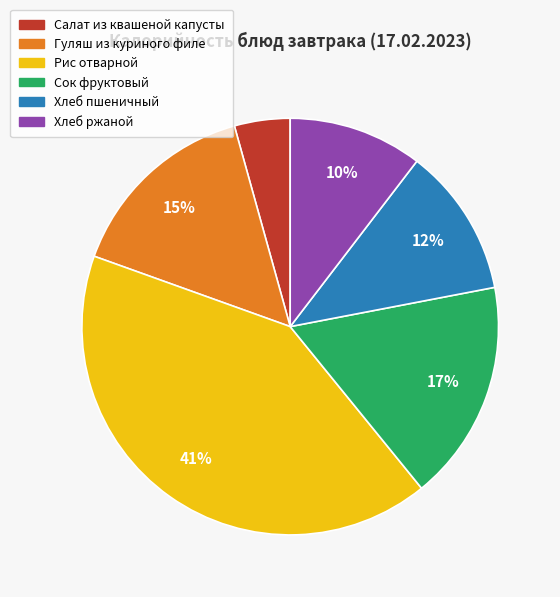

To the nearest percent, what percentage of the pie is Рис отварной?

41%